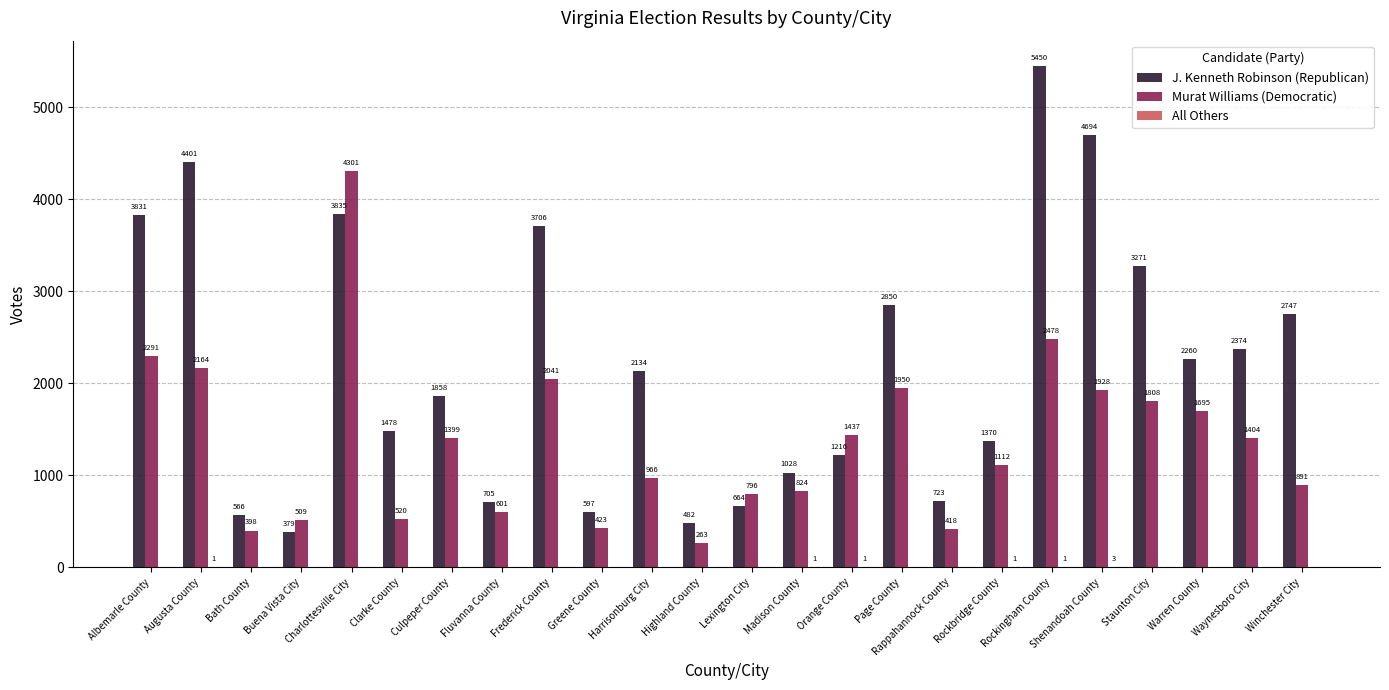

Which series has the widest spread of values?

J. Kenneth Robinson (Republican)